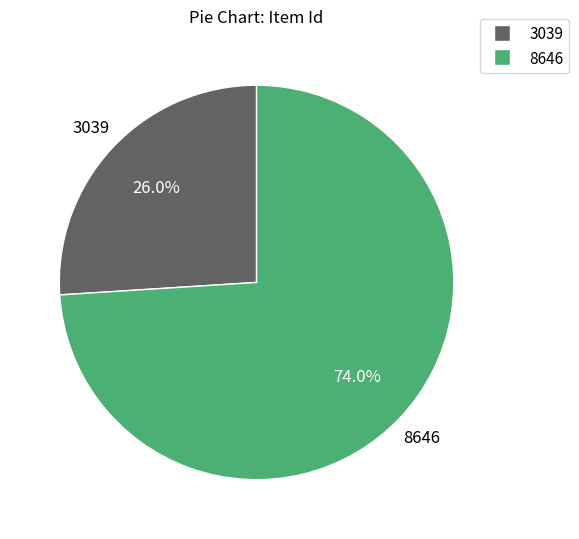

Does any single category account for the majority?

Yes